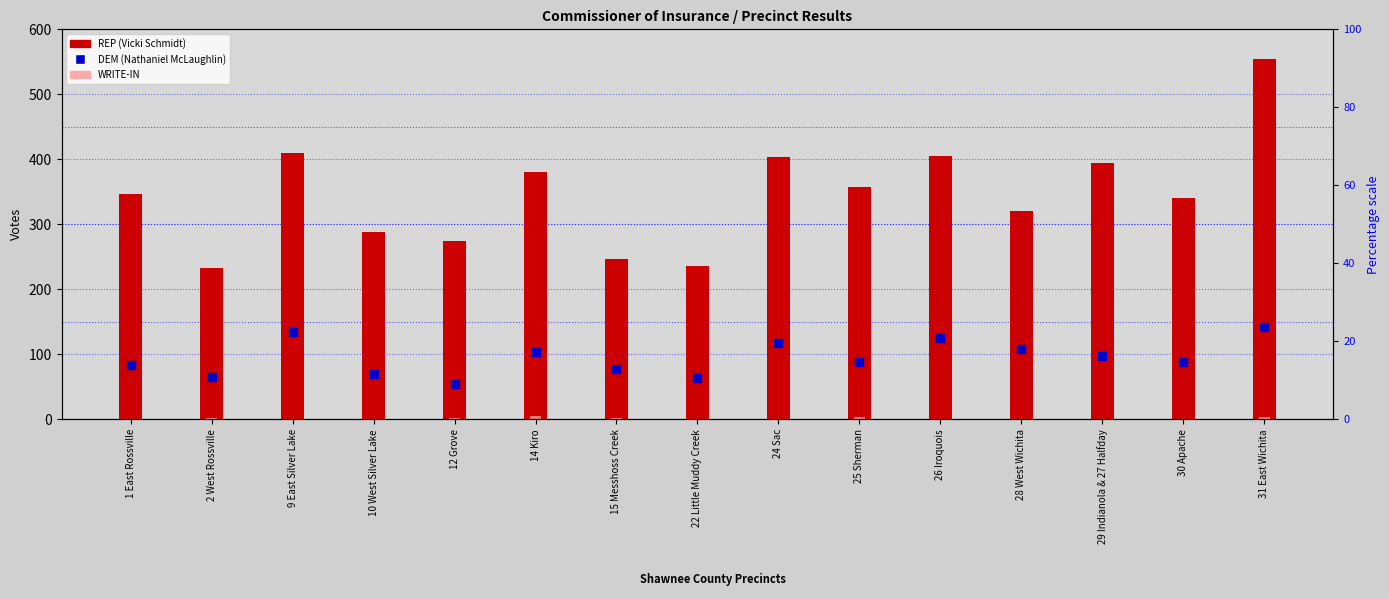

What is the total value across all series at 22 Little Muddy Creek?

300